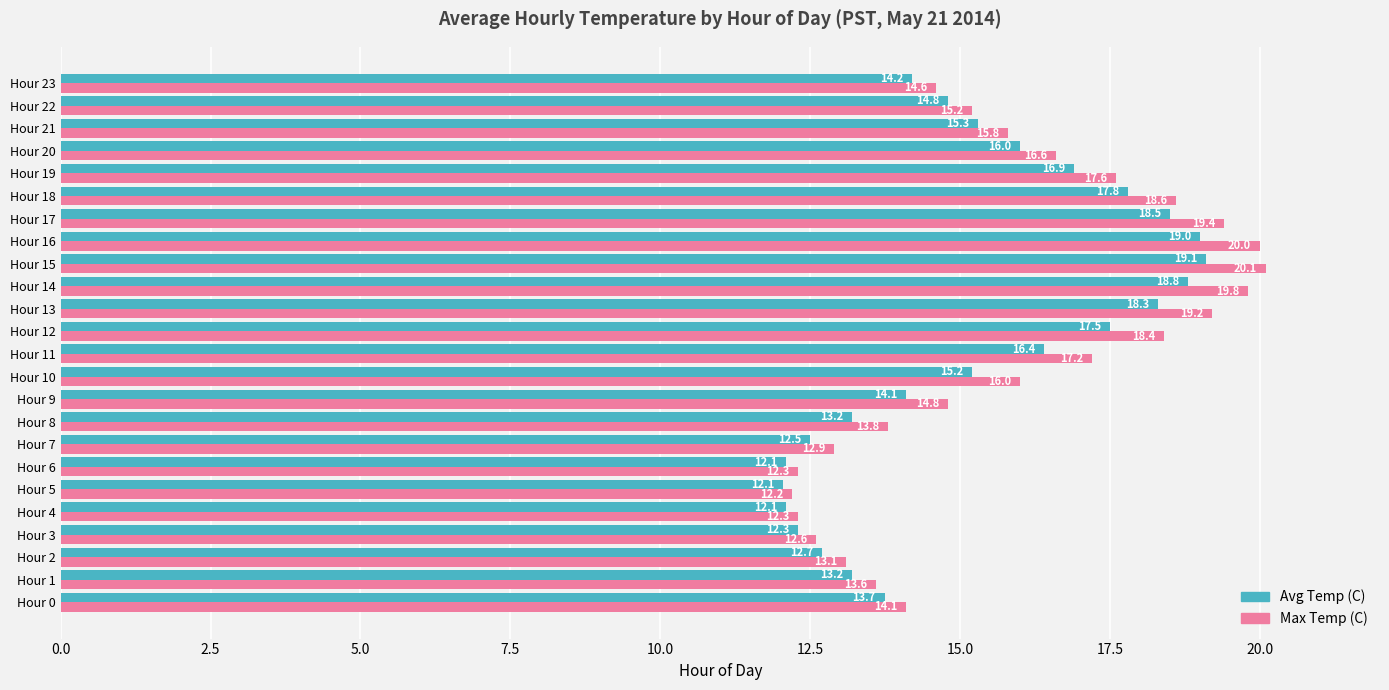

True or false: Max Temp (C) has a value of 14.6 at Hour 23.

True